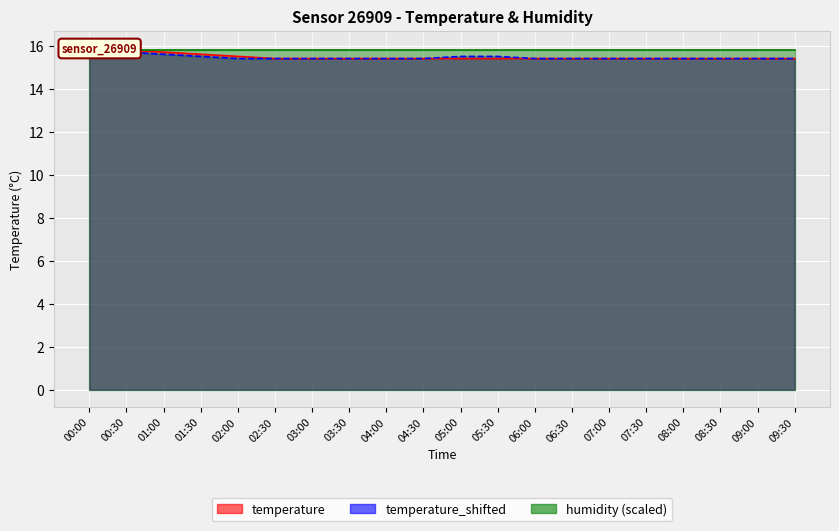

The temperature series shows 15.4 at 08:00. True or false?

True